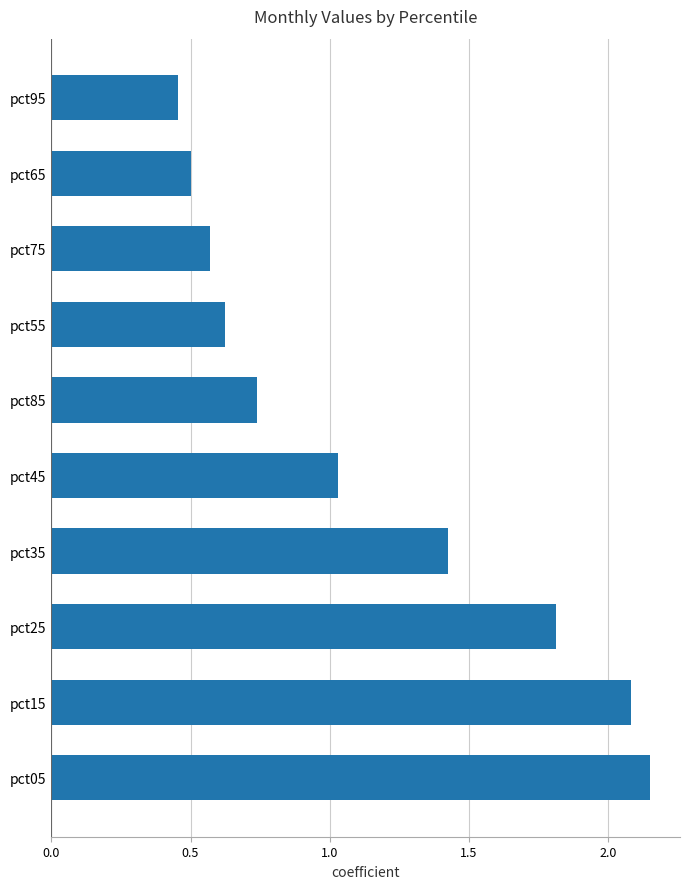

List the labels in order of value, largest first.

pct05, pct15, pct25, pct35, pct45, pct85, pct55, pct75, pct65, pct95